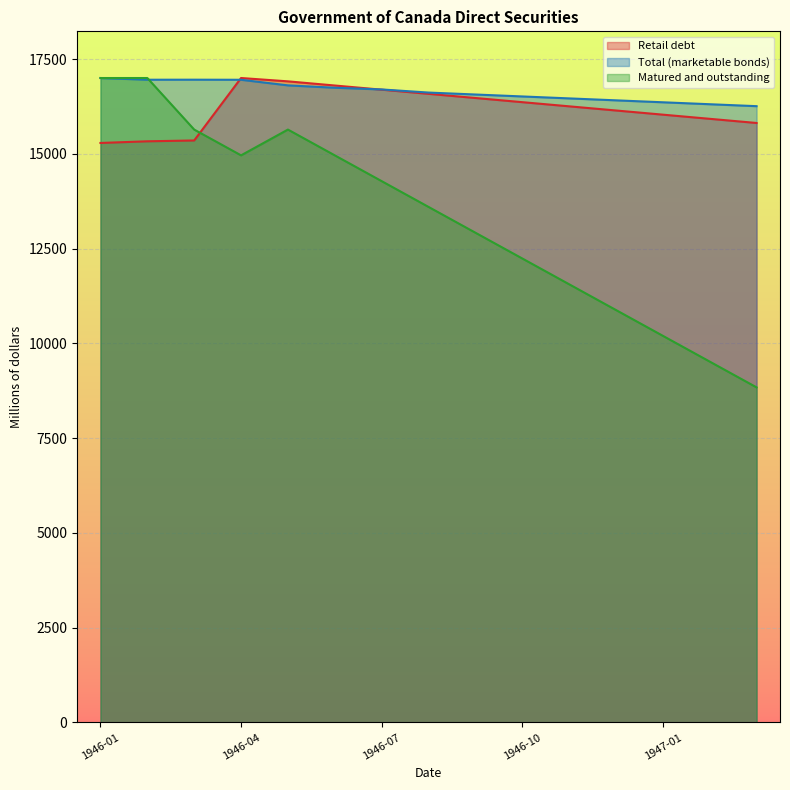

Between 1946-11 and 1947-01, which series saw the biggest shift?

Matured and outstanding